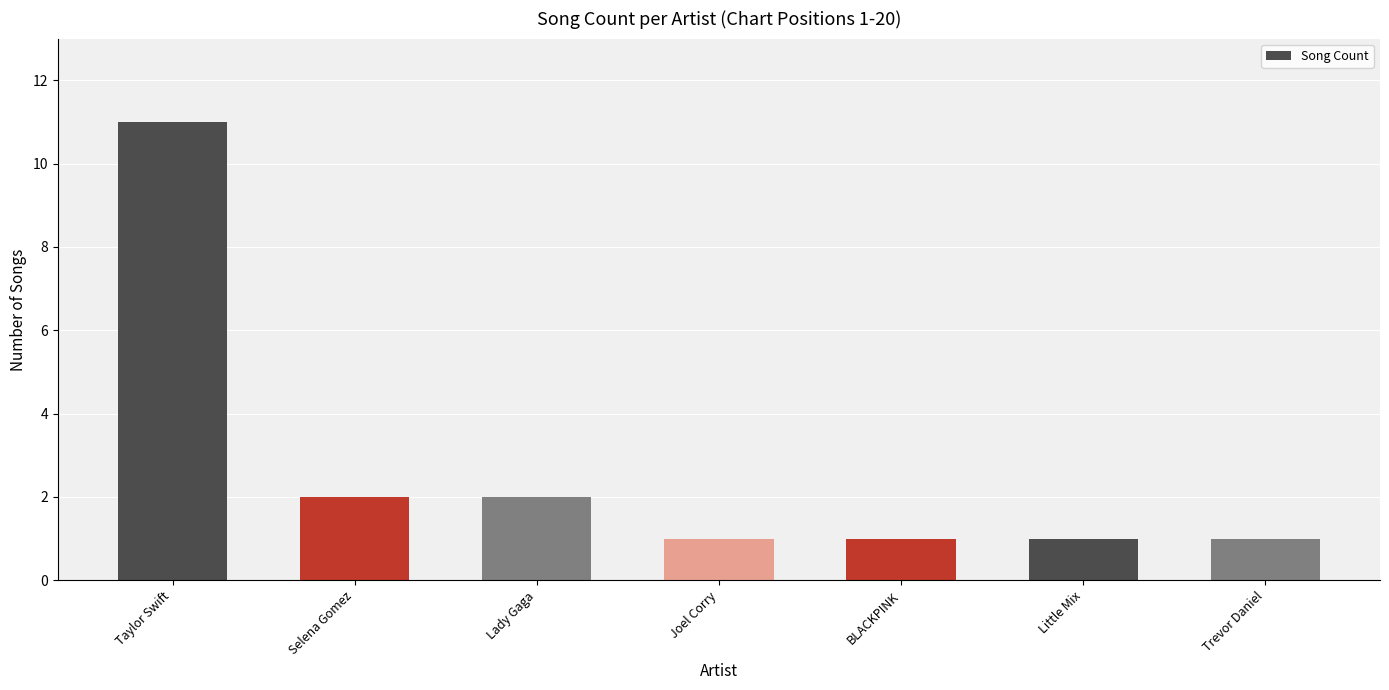

The chart shows a value of 2 at Lady Gaga. True or false?

True